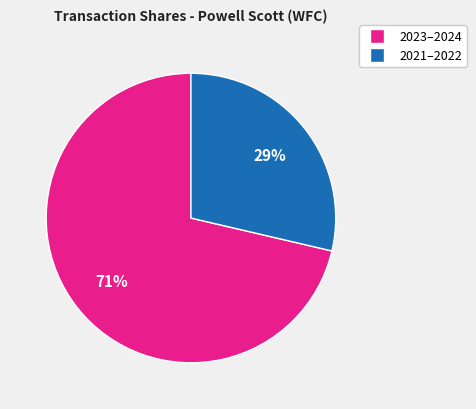

Is there a majority slice in this chart?

Yes